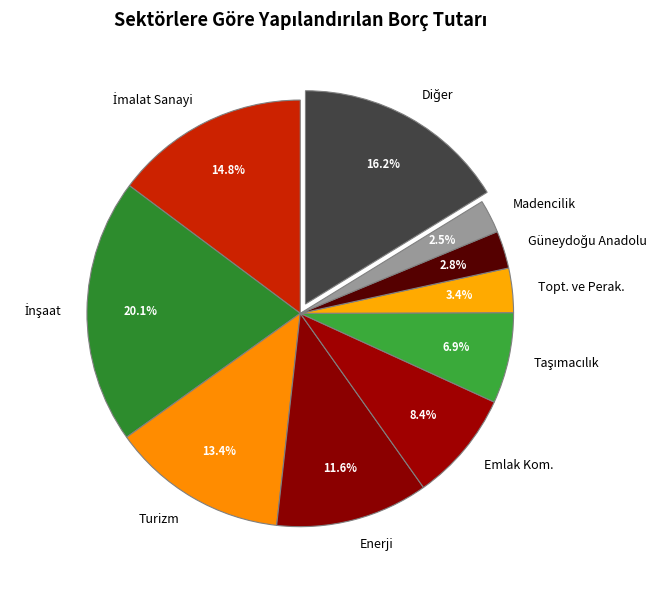

What portion of the pie excludes Madencilik?

97.5%